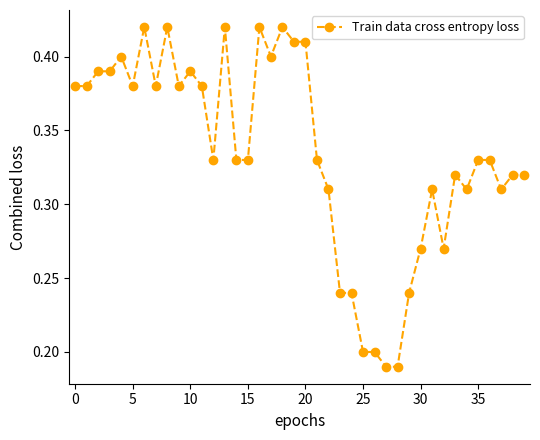

What is the sum of all values?

13.4